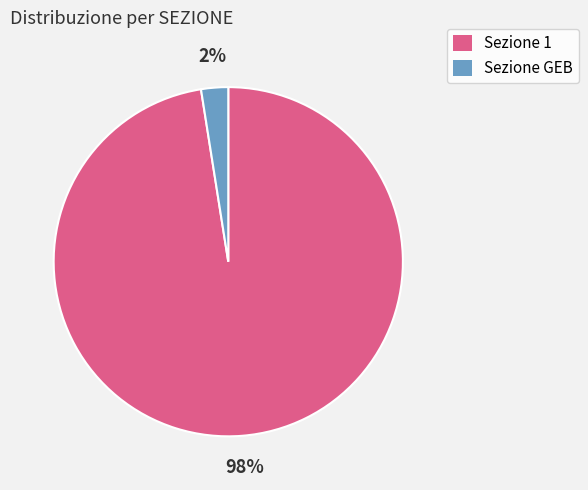

Which category has the biggest portion of the pie?

Sezione 1